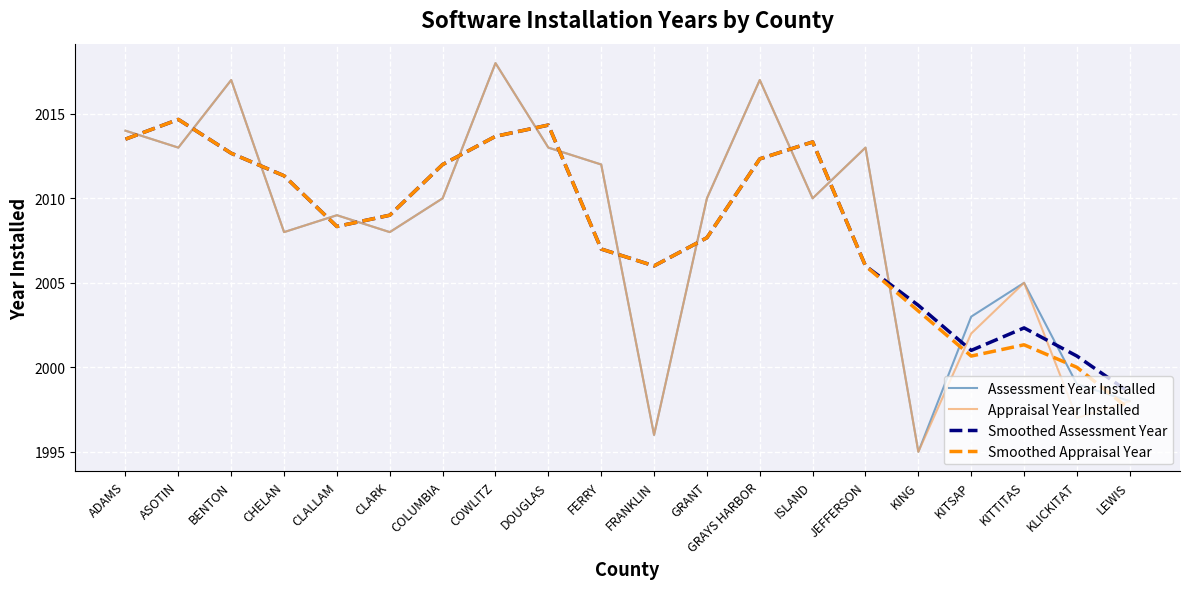

What is the spread (max minus min) of values at KITTITAS?

3.7